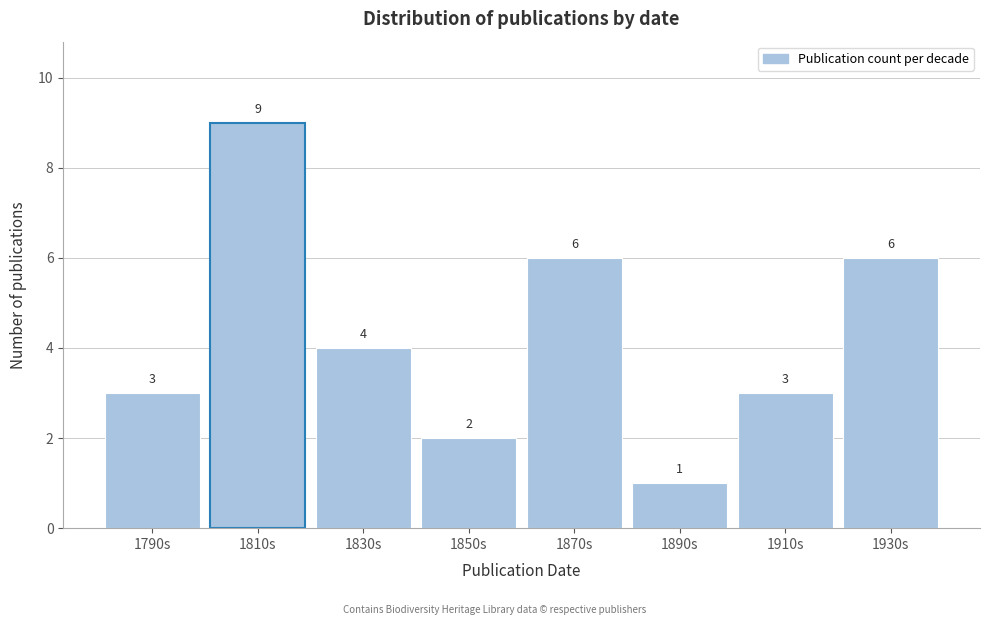

Reading left to right, list all the values displayed in this chart.

1790s=3	1810s=9	1830s=4	1850s=2	1870s=6	1890s=1	1910s=3	1930s=6